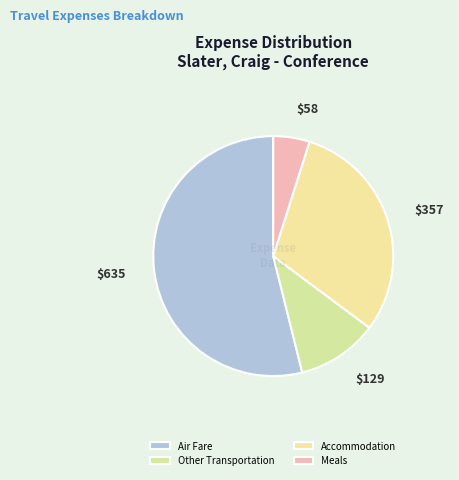

Count the number of slices in the pie.

4